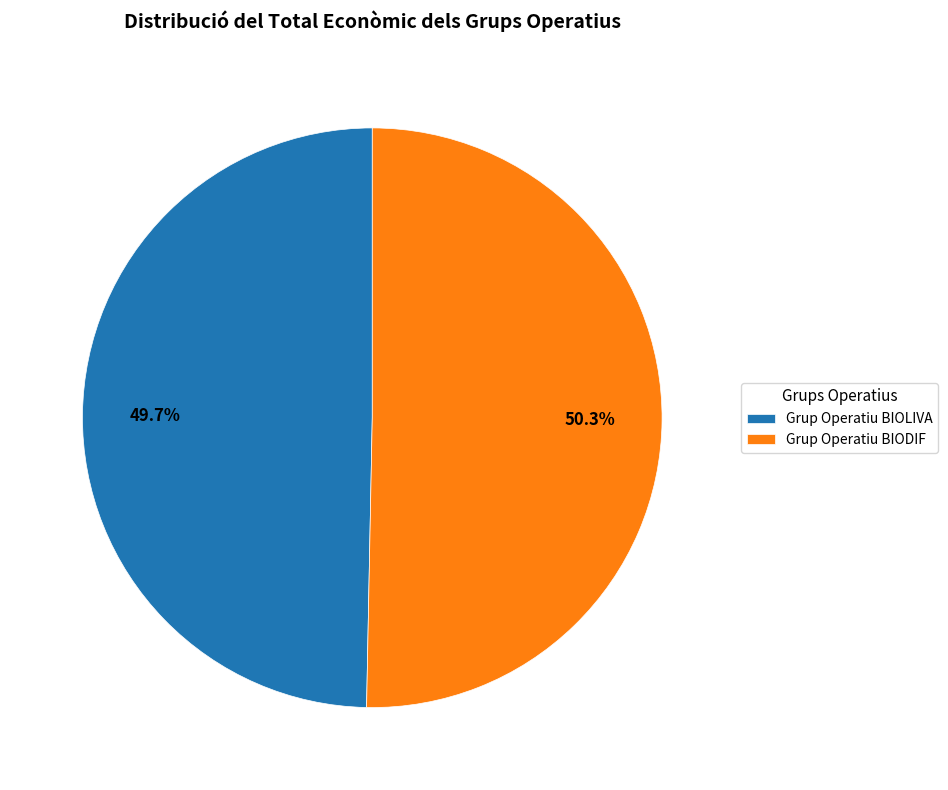

To the nearest percent, what percentage of the pie is Grup Operatiu BIODIF?

50%